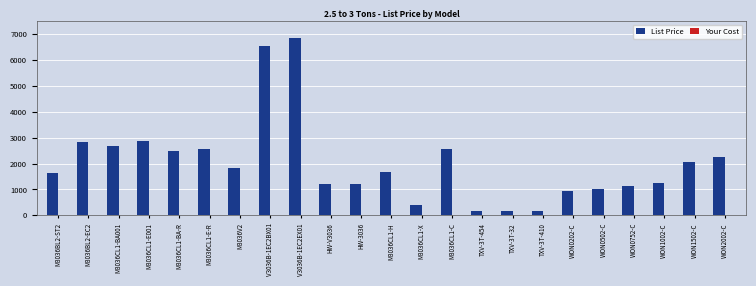

Which category has the highest value across all series?

V3036B-1EC2EX01